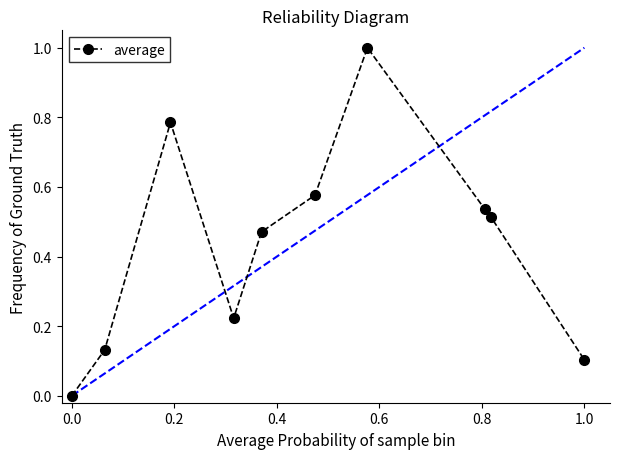

True or false: there are more than 2 points higher than both neighbors.

False